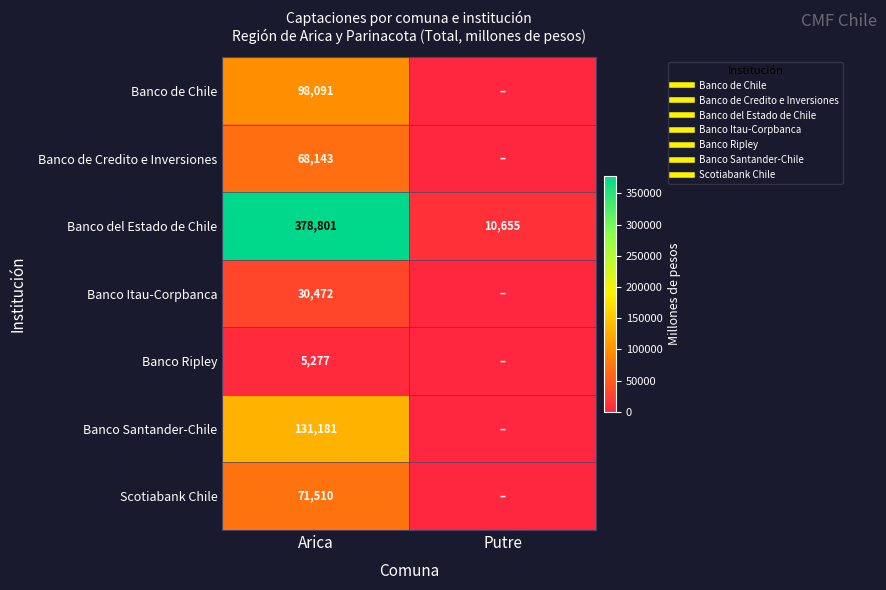

Is the value of Banco Itau-Corpbanca at Arica greater than the value of Banco Ripley at Arica?

Yes